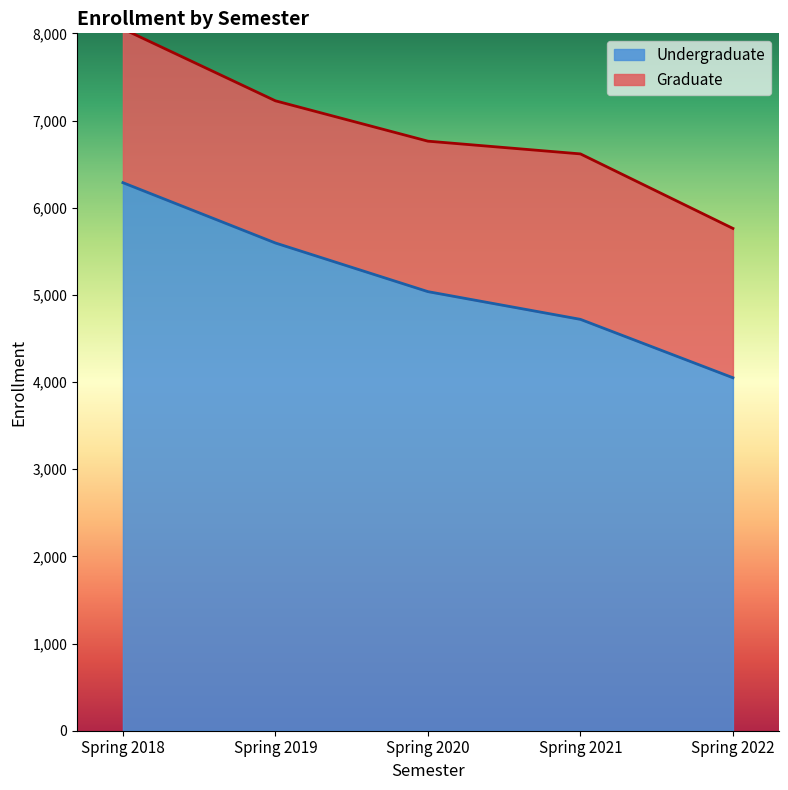

What is the change in value from Spring 2019 to Spring 2020?

-558